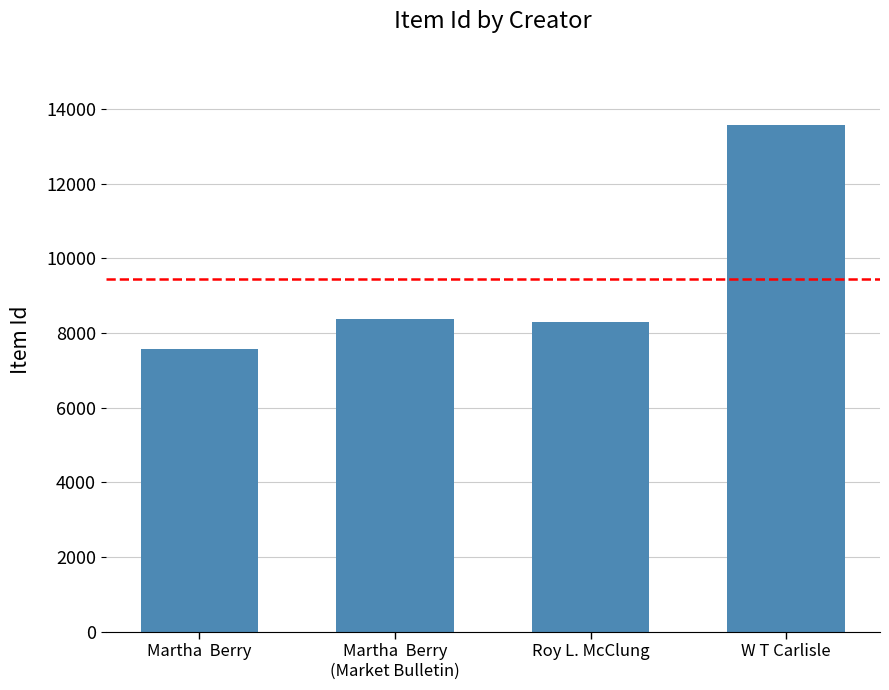

What is the smallest value displayed?

7558